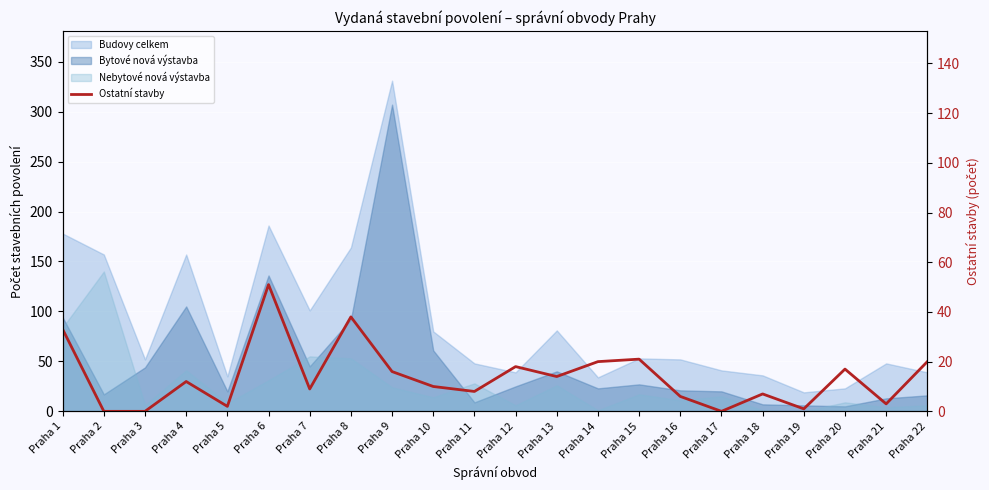

List the labels in order of value, largest first.

Praha 6, Praha 8, Praha 1, Praha 15, Praha 14, Praha 22, Praha 12, Praha 20, Praha 9, Praha 13, Praha 4, Praha 10, Praha 7, Praha 11, Praha 18, Praha 16, Praha 21, Praha 5, Praha 19, Praha 2, Praha 3, Praha 17